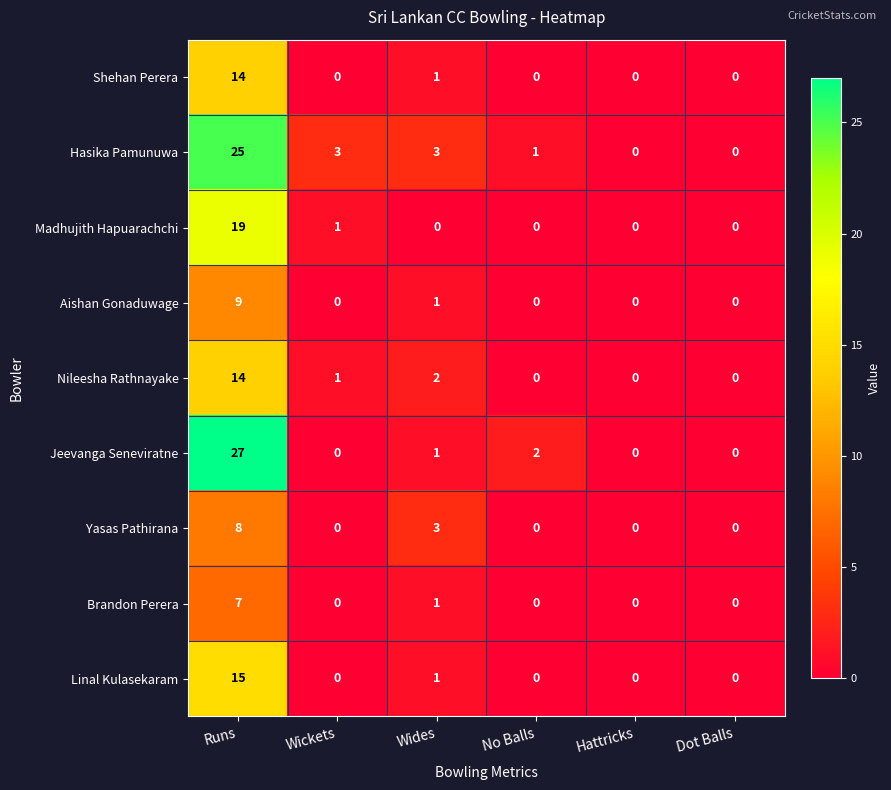

At how many categories does at least one series exceed 22?

1